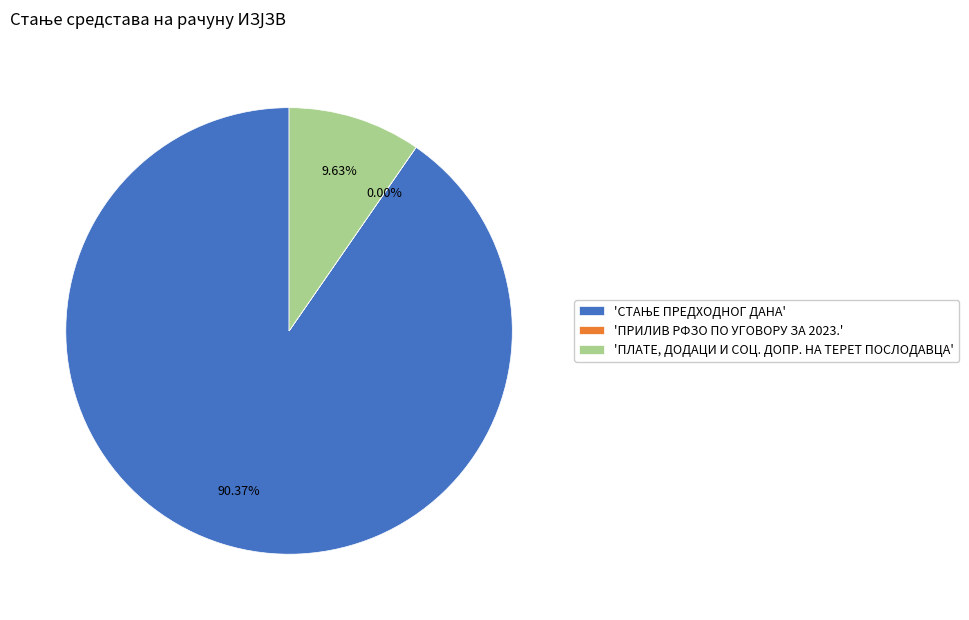

Is there any slice that represents more than half of the pie?

Yes